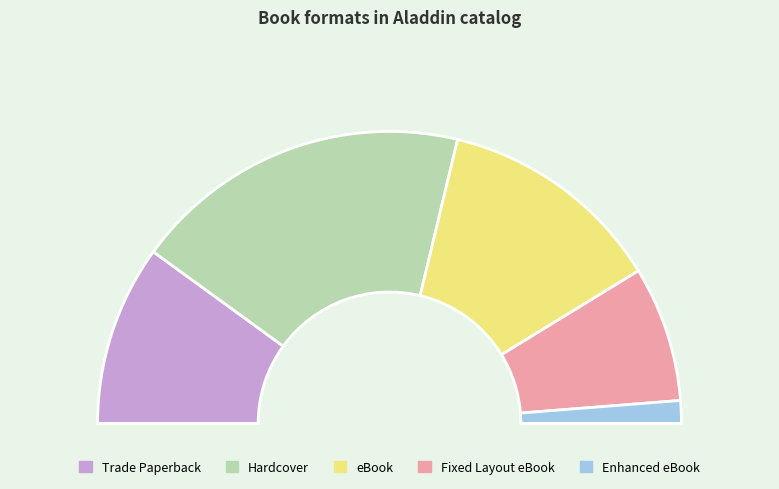

To the nearest percent, what is the average slice percentage?

20%